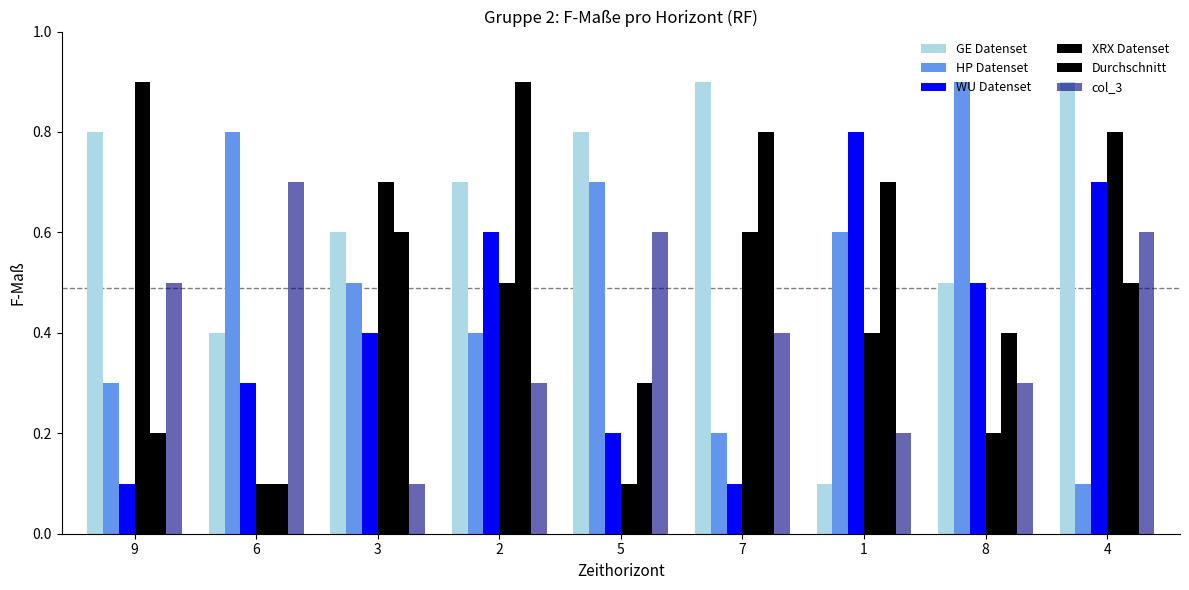

How many categories are shown in the chart?

9